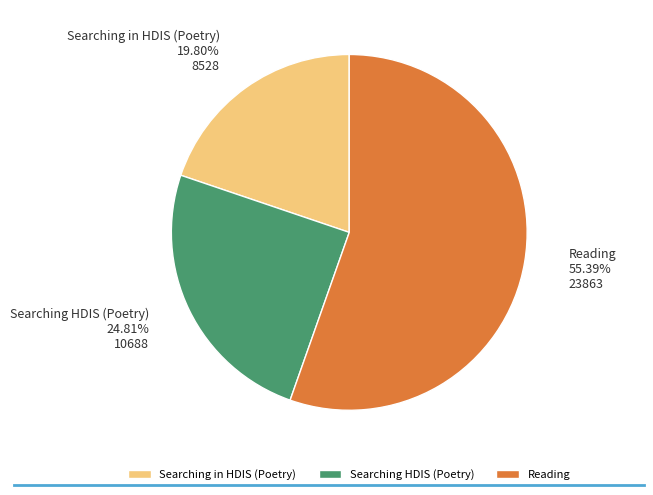

Which slice is the smallest?

Searching in HDIS (Poetry)